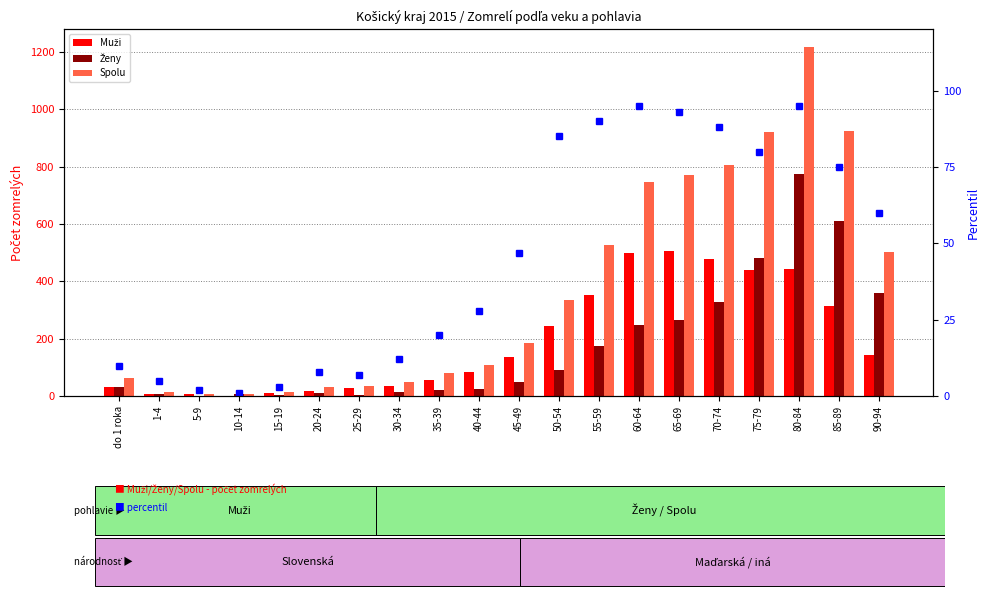

Reading right to left, transcribe all the data shown in this chart.

Muži: 144	314	444	438	478	507	500	353	245	138	85	57	36	29	19	10	1	6	8	32
Ženy: 359	609	773	481	328	265	247	174	90	48	25	22	13	5	12	3	6	2	8	32
Spolu: 503	923	1217	919	806	772	747	527	335	186	110	79	49	34	31	13	7	8	16	64
percentil: 60	75	95	80	88	93	95	90	85	47	28	20	12	7	8	3	1	2	5	10